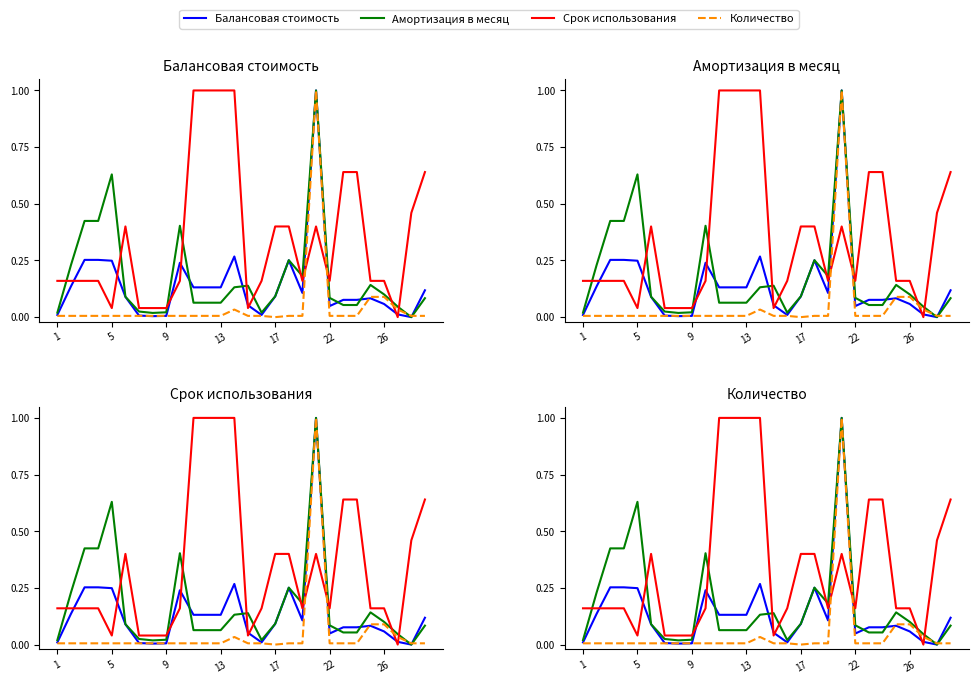

True or false: Количество has more than 0 interior local peaks.

True